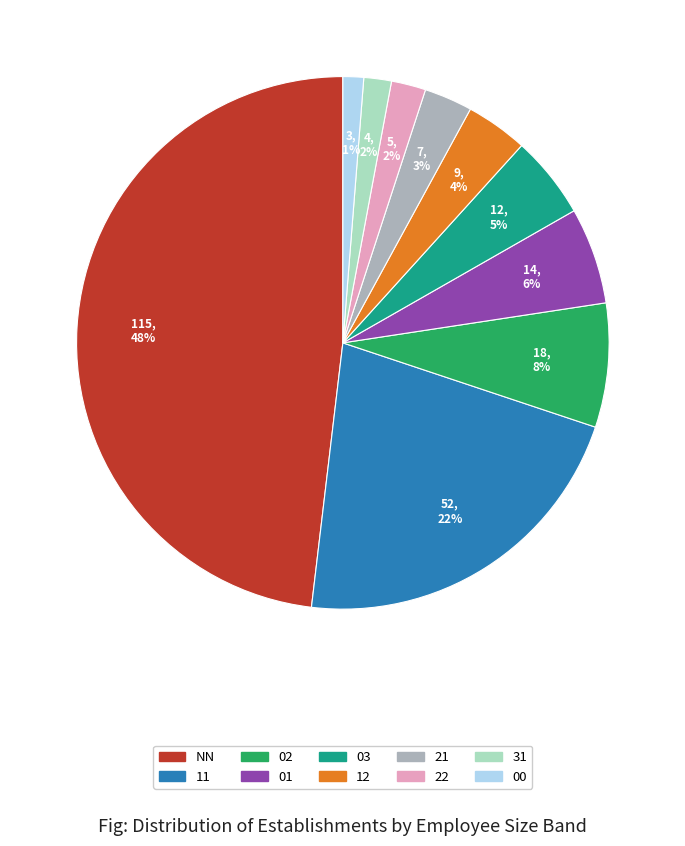

To the nearest percent, what is the average slice percentage?

10%